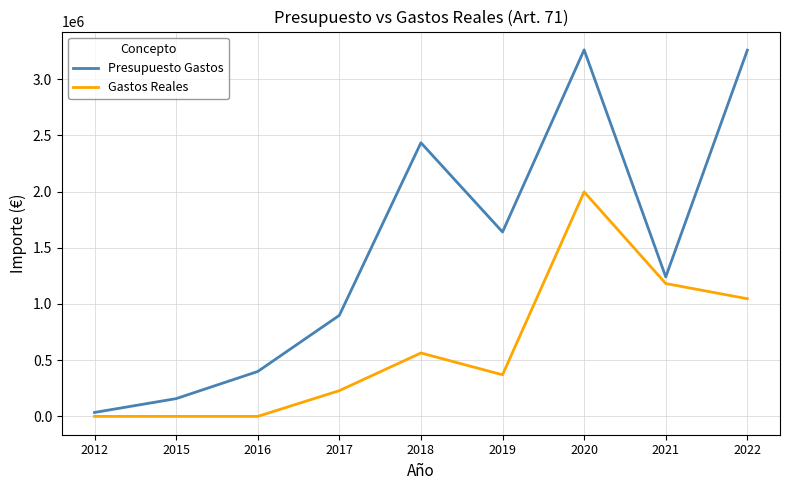

True or false: Gastos Reales and Presupuesto Gastos intersect in this chart.

False